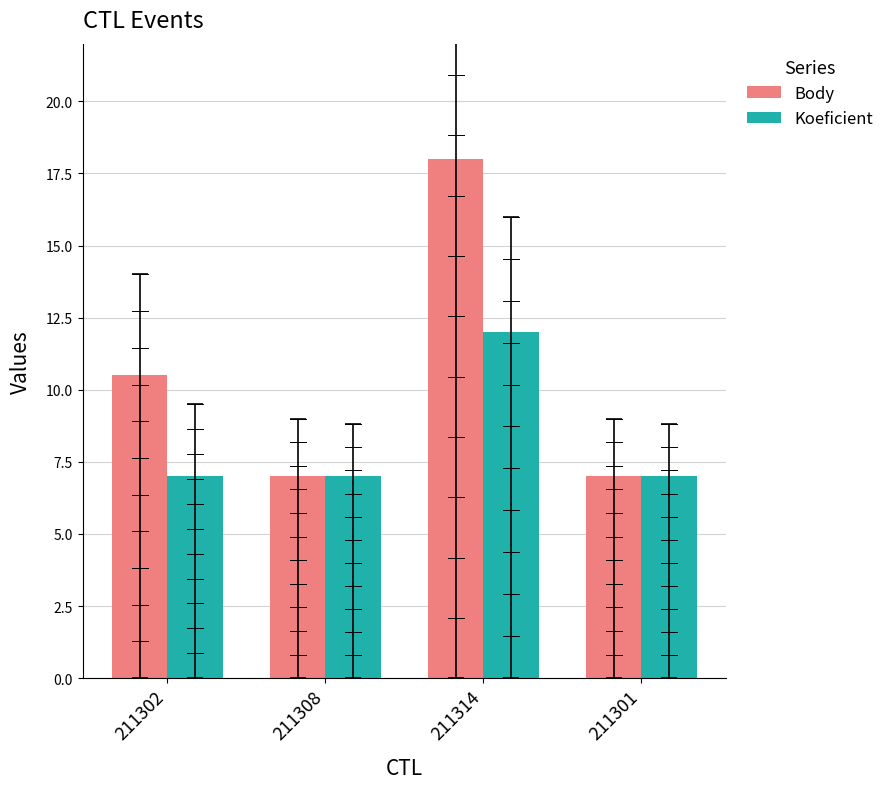

What is the minimum value for Body?

7.0